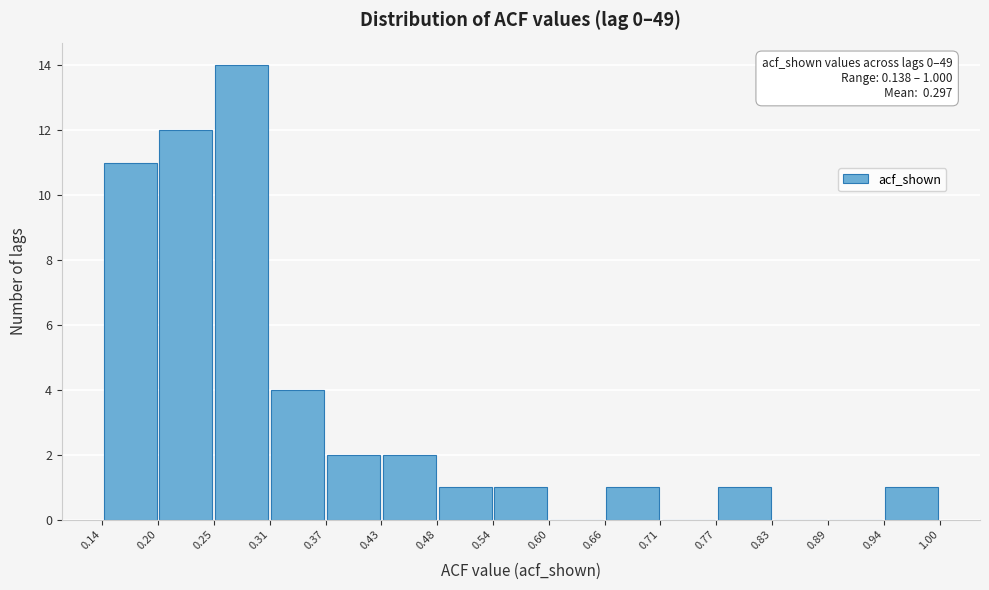

Over which range of the x-axis is the bar tallest?

0.25 to 0.31